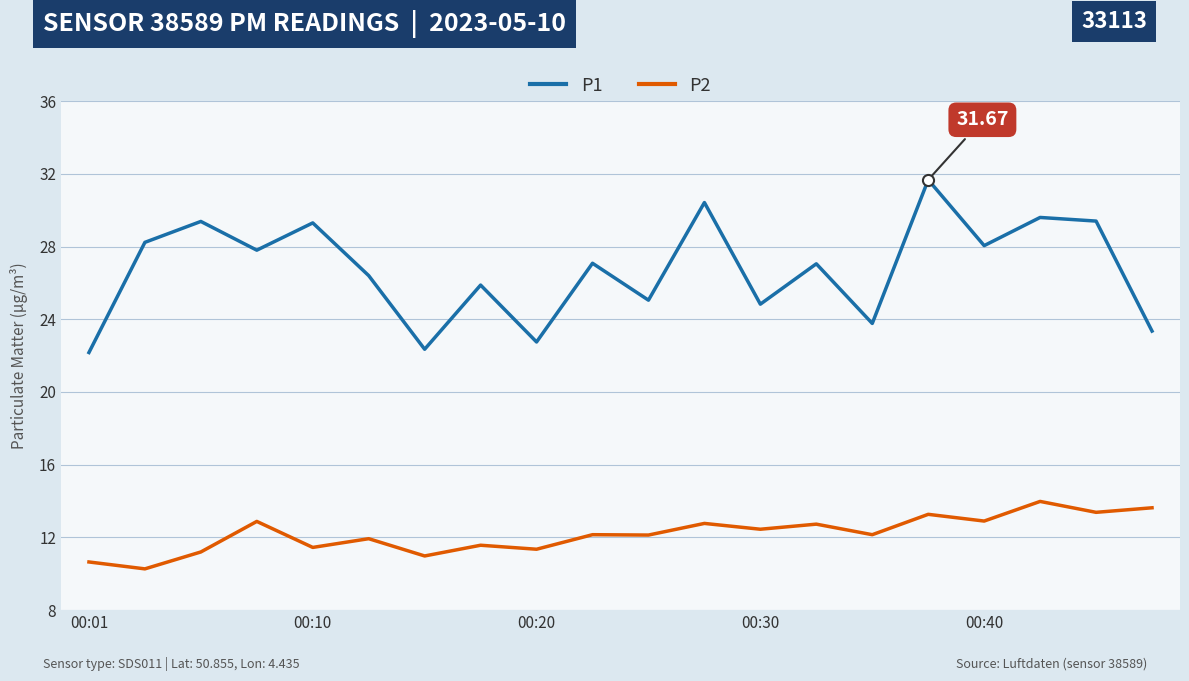

Rank the series by their average value, from highest to lowest.

P1, P2